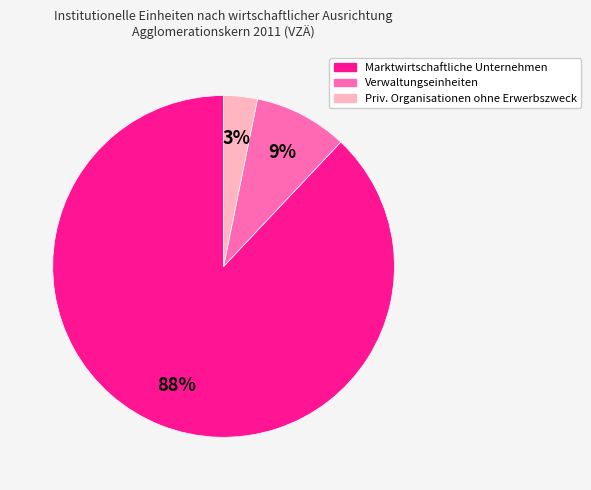

Which has a higher value, Priv. Organisationen ohne Erwerbszweck or Verwaltungseinheiten?

Verwaltungseinheiten